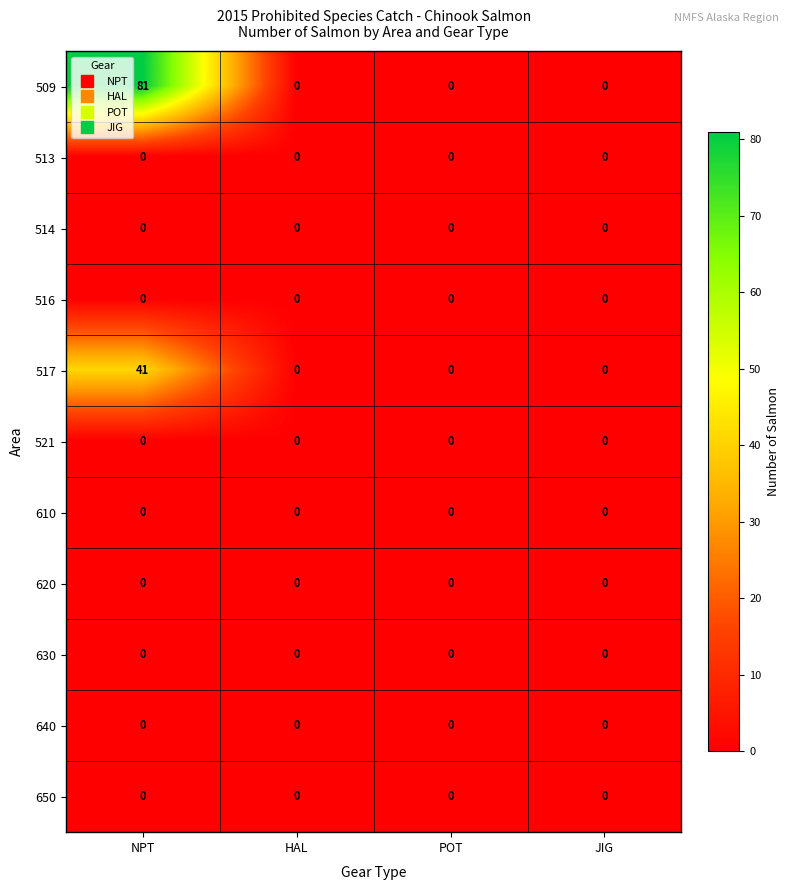

Which label corresponds to the largest value in the chart?

NPT